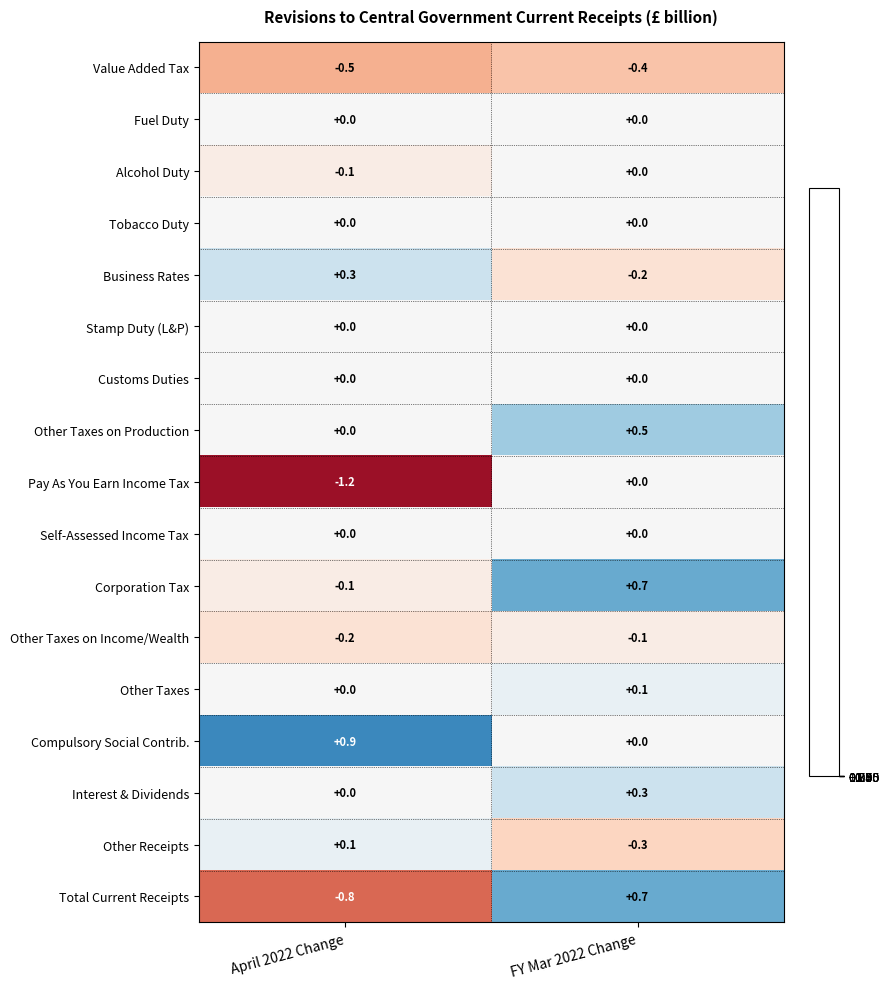

What is the sum of all Interest & Dividends values?

0.3